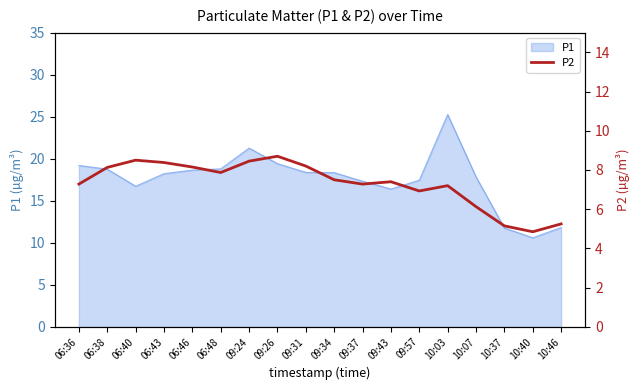

True or false: the data shows 7.3 at 06:36.

True